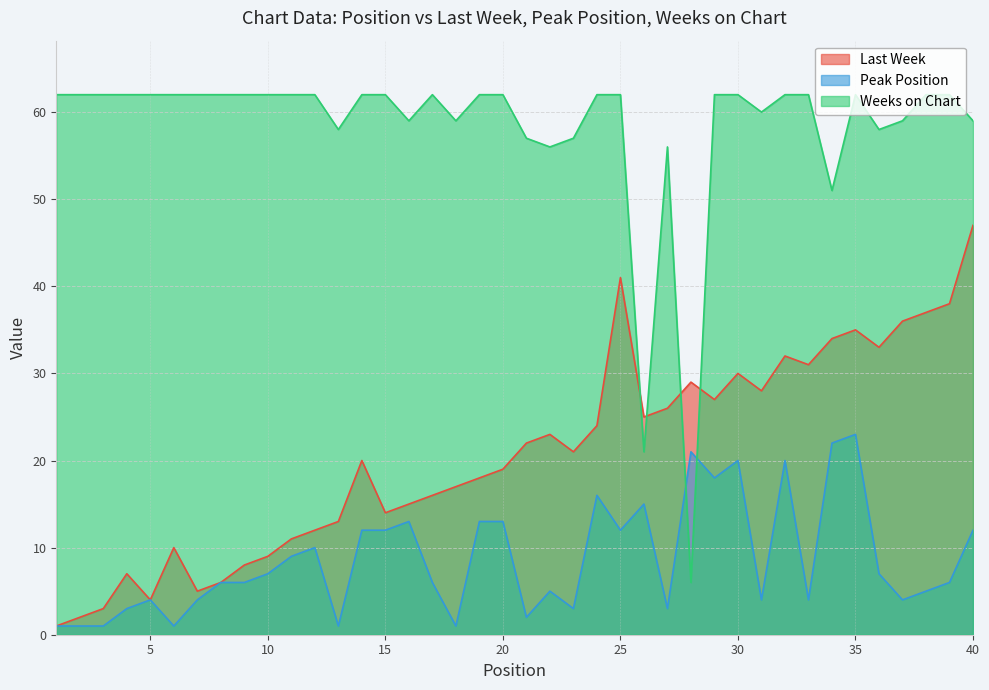

What is the approximate value of Last Week at 18, to the nearest 10?

20